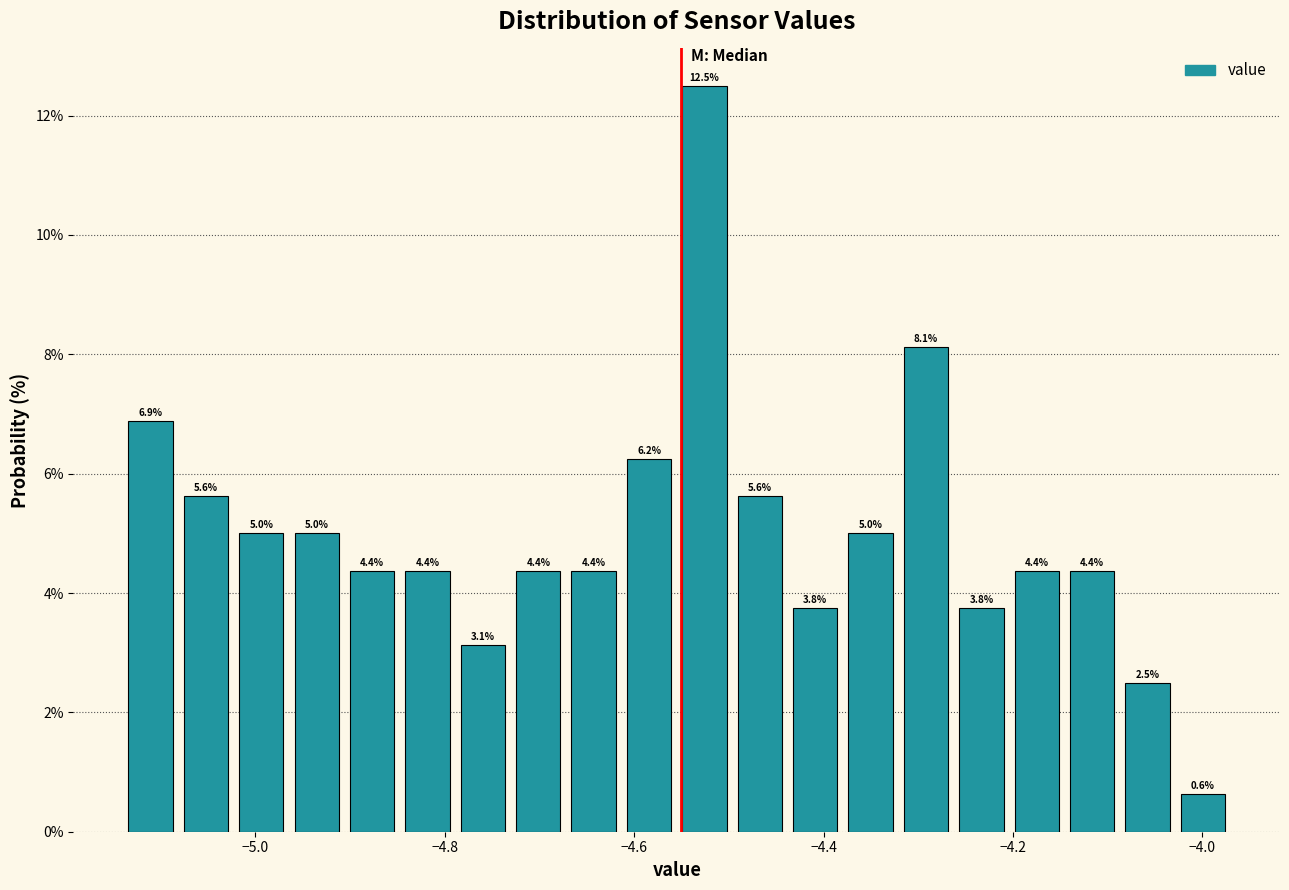

Read against the x-axis, roughly where is the centre of the tallest bar?

-4.52